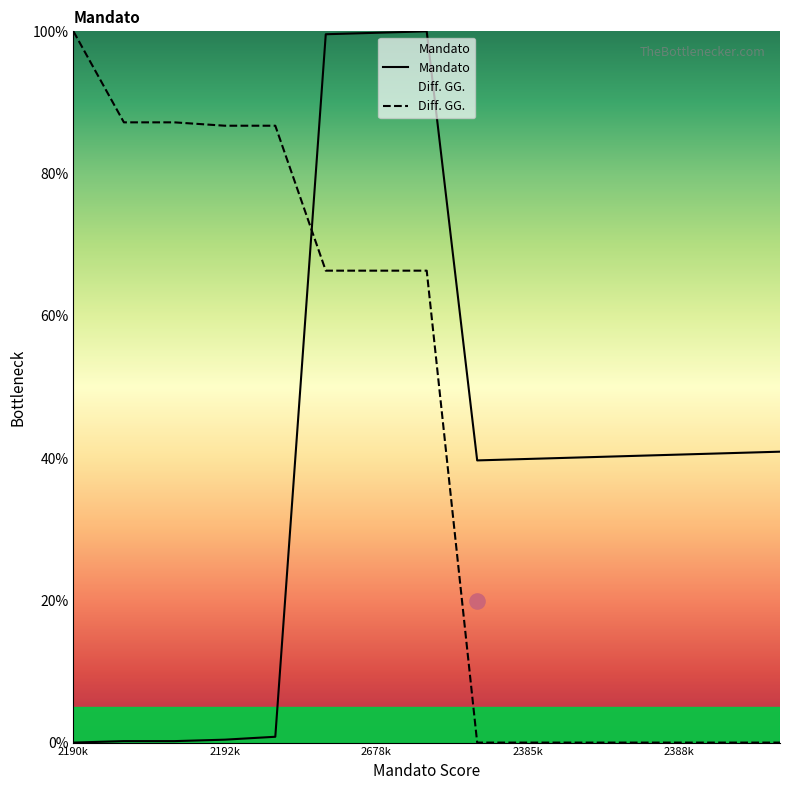

True or false: Mandato has a value of 0.4 at 2192k.

True